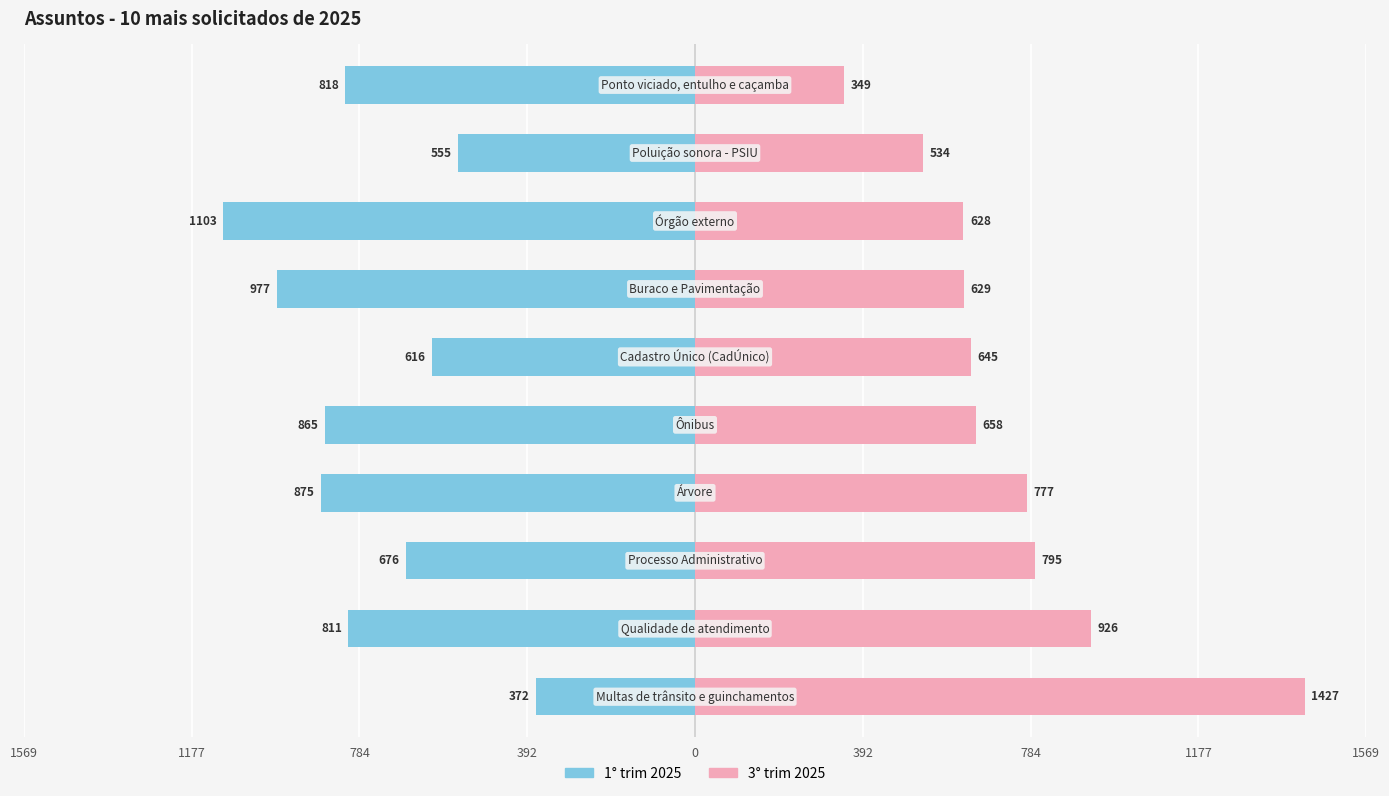

How many values in the 3° trim 2025 series are below 658?

5